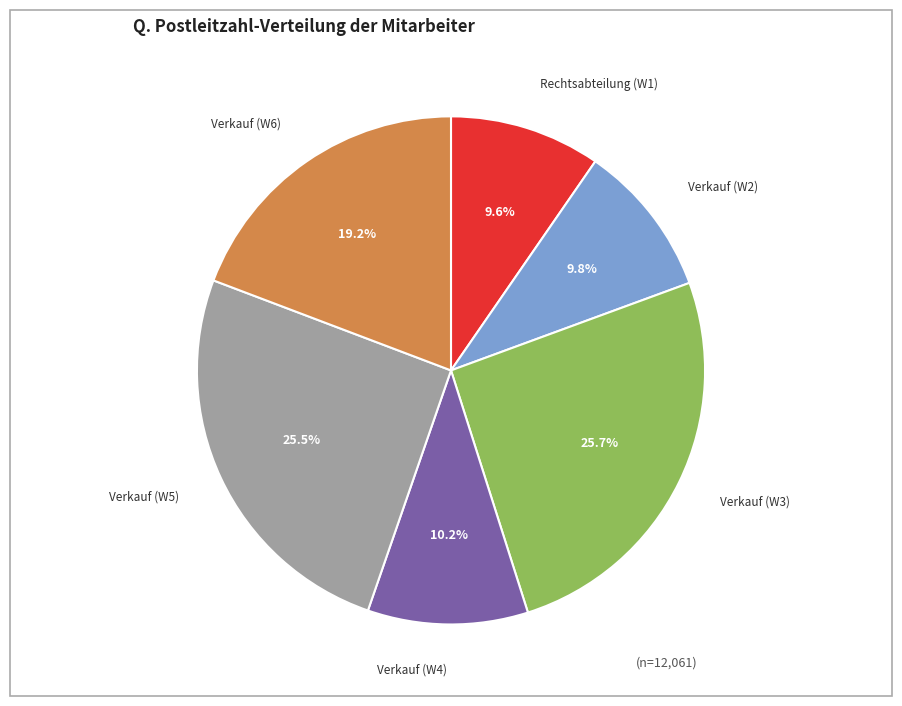

Is there a majority slice in this chart?

No